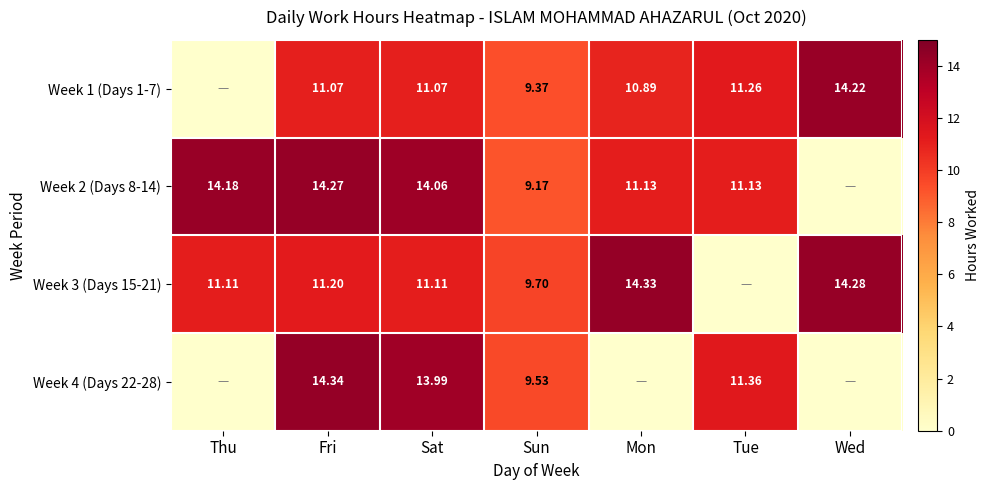

Where does the Week 1 (Days 1-7) series first go above 11?

Fri